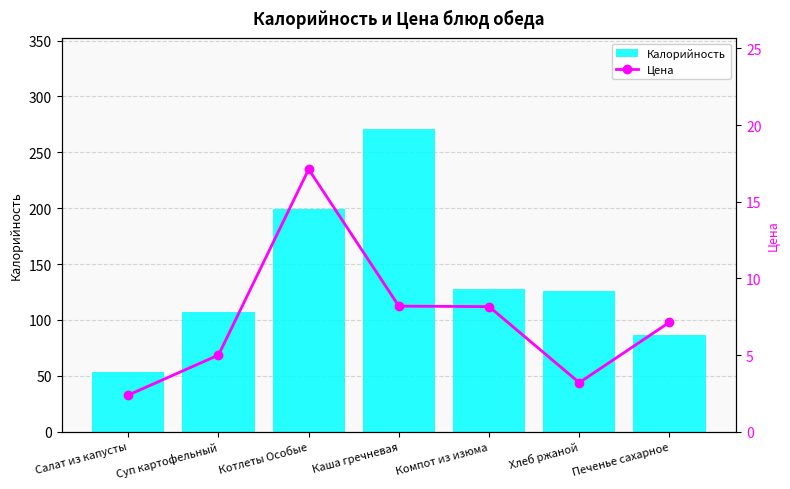

Reading right to left, list all the values displayed in this chart.

Калорийность: 86.6	126.0	128.0	271.0	199.0	107.0	53.0
Цена: 7.1	3.2	8.2	8.2	17.1	5.0	2.4